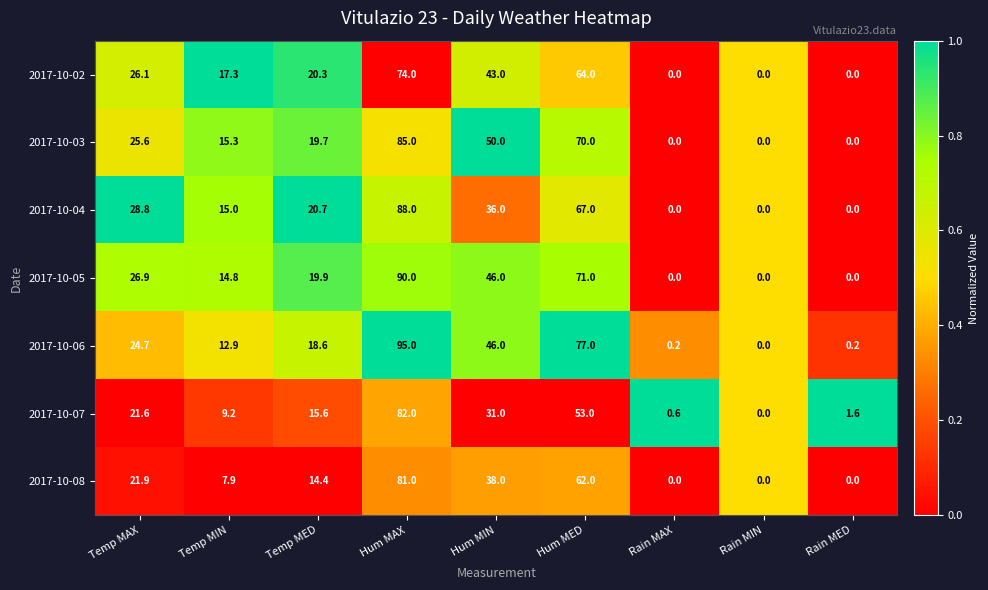

Which series has the largest total across all categories?

2017-10-06